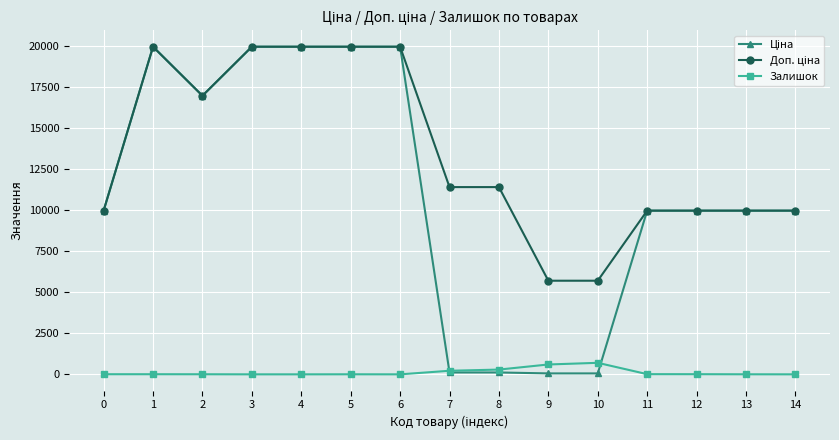

What is the spread (max minus min) of values at 6?

19964.2